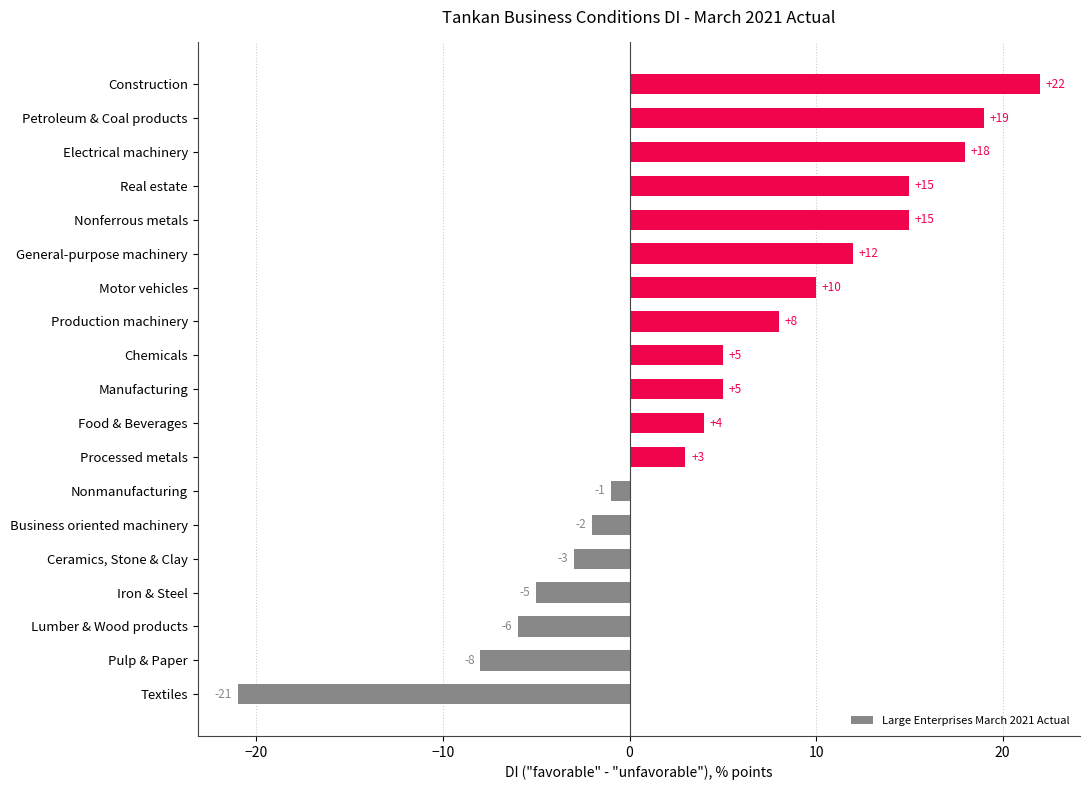

What is the minimum value shown in the chart?

-21